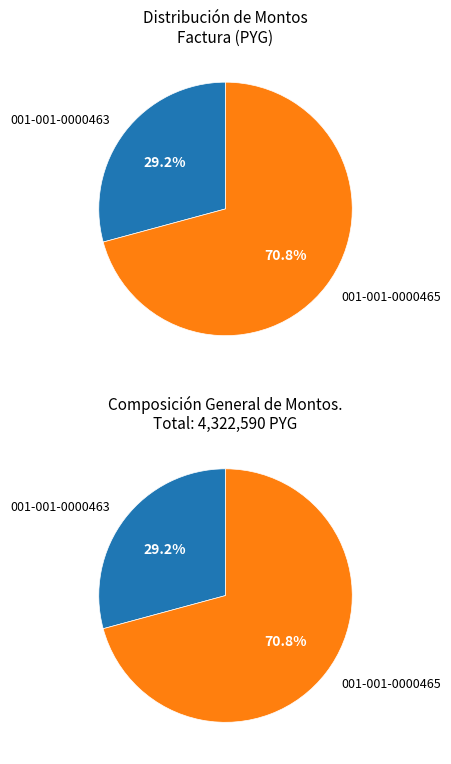

What is the total percentage of 001-001-0000463 and 001-001-0000465?

100.0%